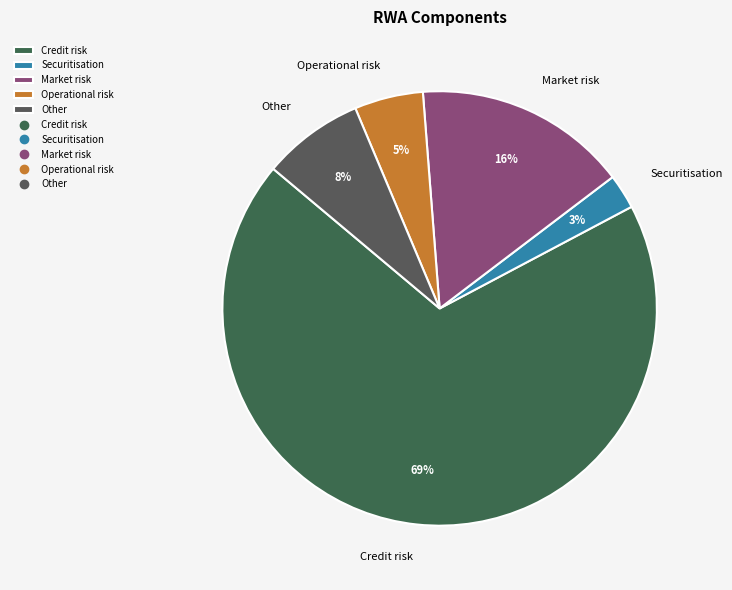

Does Credit risk account for over 50% of the chart?

Yes